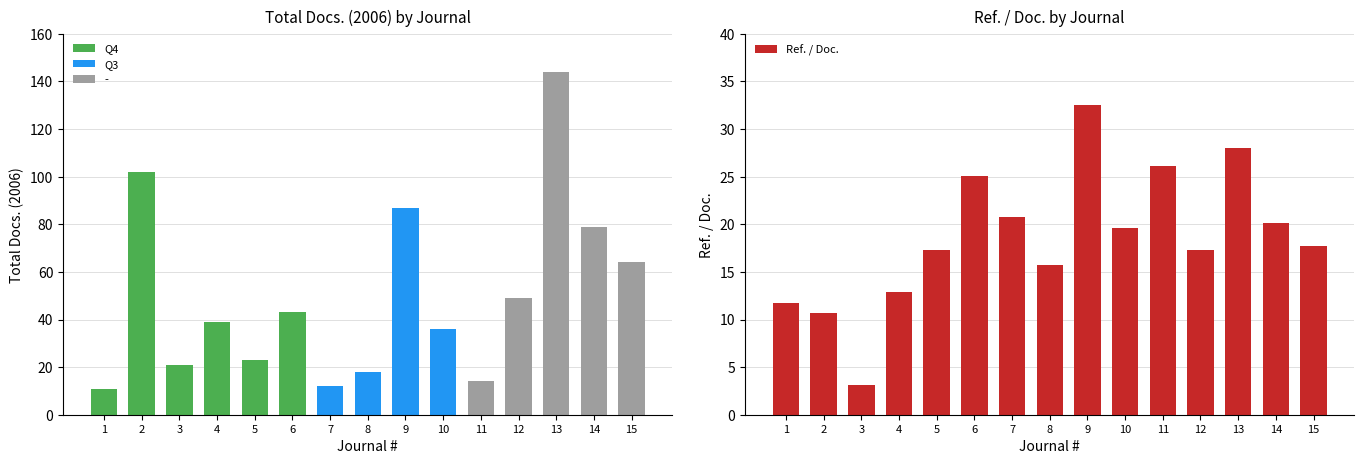

Which label corresponds to the smallest value in the chart?

3